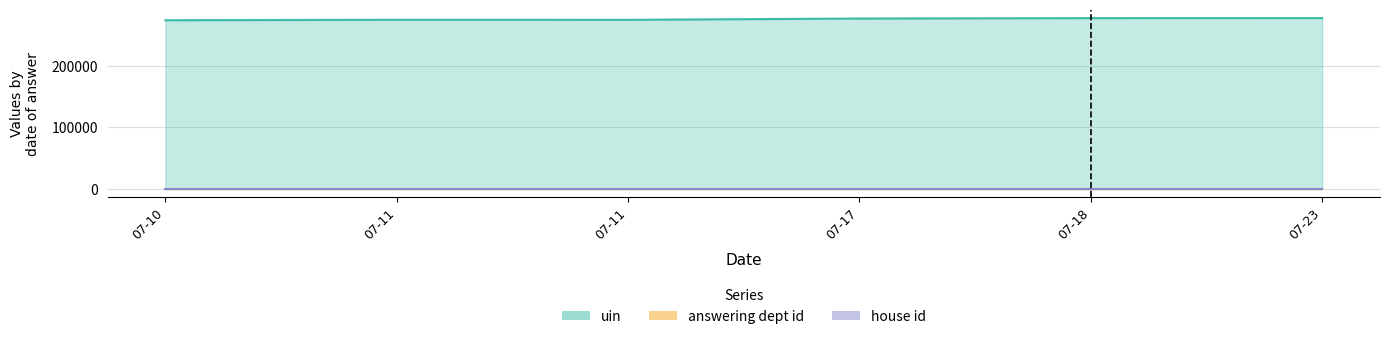

At which label does answering dept id reach its minimum?

2019-07-23